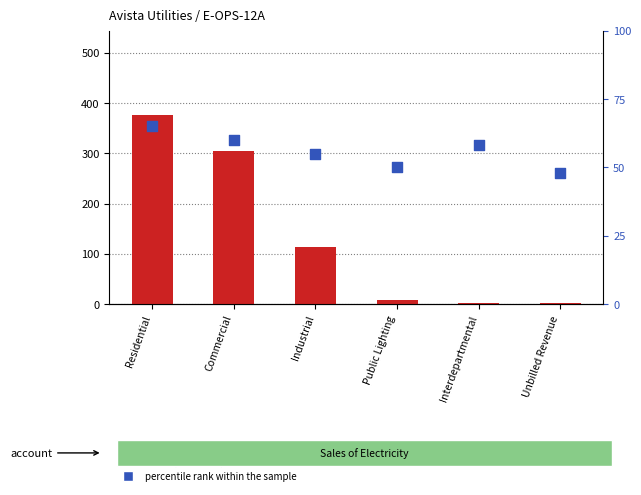

Which series contains the lowest Y value?

count